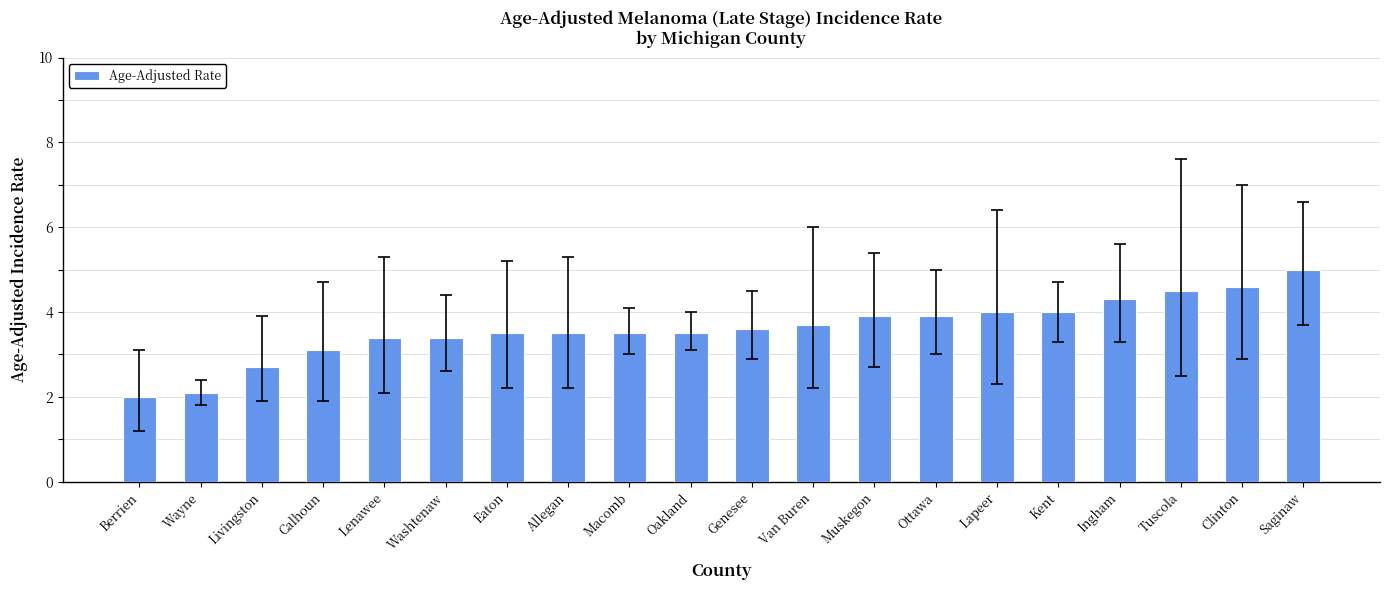

Is it true that the value at Washtenaw is 3.4?

True